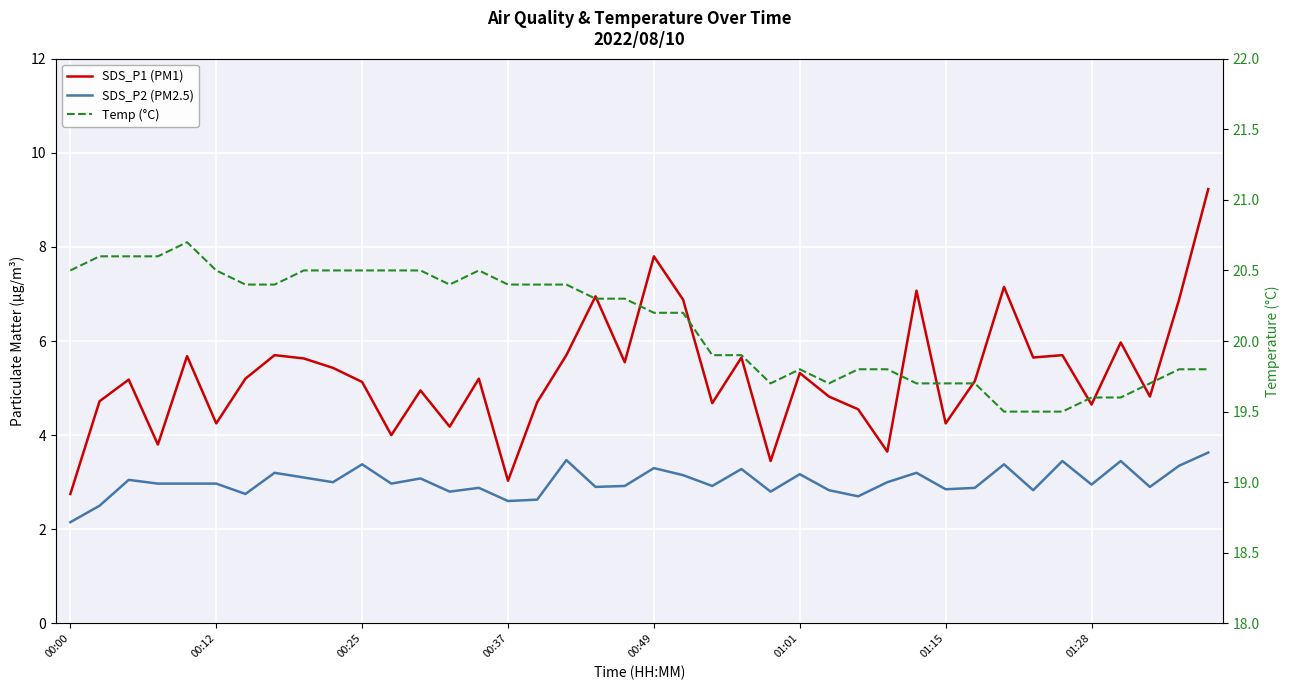

Reading left to right, extract all data points from this chart.

SDS_P1 (PM1): 2.8	4.7	5.2	3.8	5.7	4.2	5.2	5.7	5.6	5.4	5.1	4.0	5.0	4.2	5.2	3.0	4.7	5.7	7.0	5.5	7.8	6.9	4.7	5.7	3.5	5.3	4.8	4.5	3.6	7.1	4.2	5.2	7.2	5.7	5.7	4.7	6.0	4.8	6.9	9.2
SDS_P2 (PM2.5): 2.1	2.5	3.0	3.0	3.0	3.0	2.8	3.2	3.1	3.0	3.4	3.0	3.1	2.8	2.9	2.6	2.6	3.5	2.9	2.9	3.3	3.1	2.9	3.3	2.8	3.2	2.8	2.7	3.0	3.2	2.9	2.9	3.4	2.8	3.5	3.0	3.5	2.9	3.4	3.6
Temp (°C): 20.5	20.6	20.6	20.6	20.7	20.5	20.4	20.4	20.5	20.5	20.5	20.5	20.5	20.4	20.5	20.4	20.4	20.4	20.3	20.3	20.2	20.2	19.9	19.9	19.7	19.8	19.7	19.8	19.8	19.7	19.7	19.7	19.5	19.5	19.5	19.6	19.6	19.7	19.8	19.8